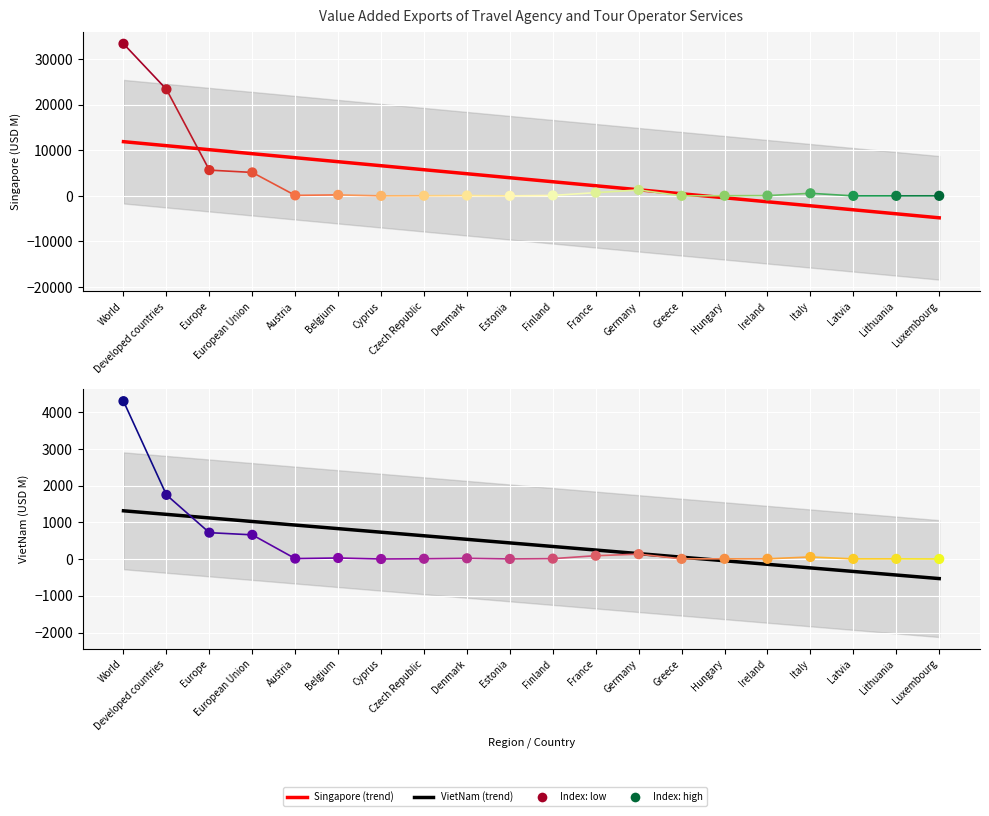

What is the total value across all series at Italy?

621.3